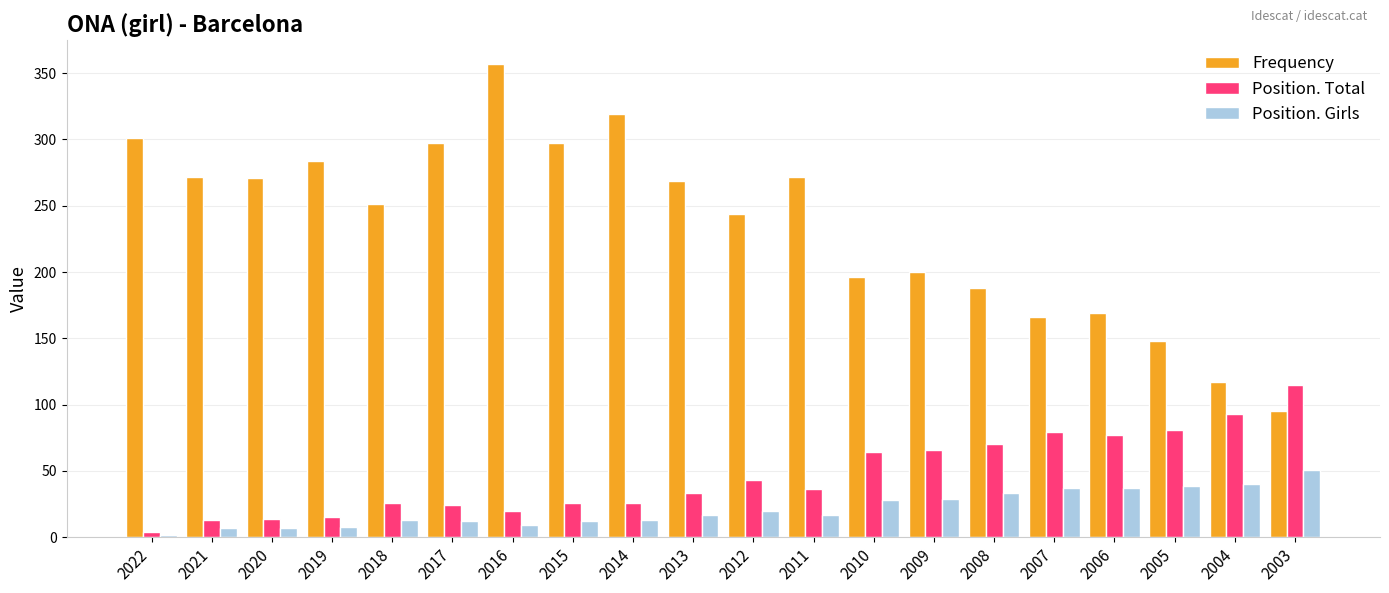

What is the value of the Frequency bar at the 3rd from the left?

271